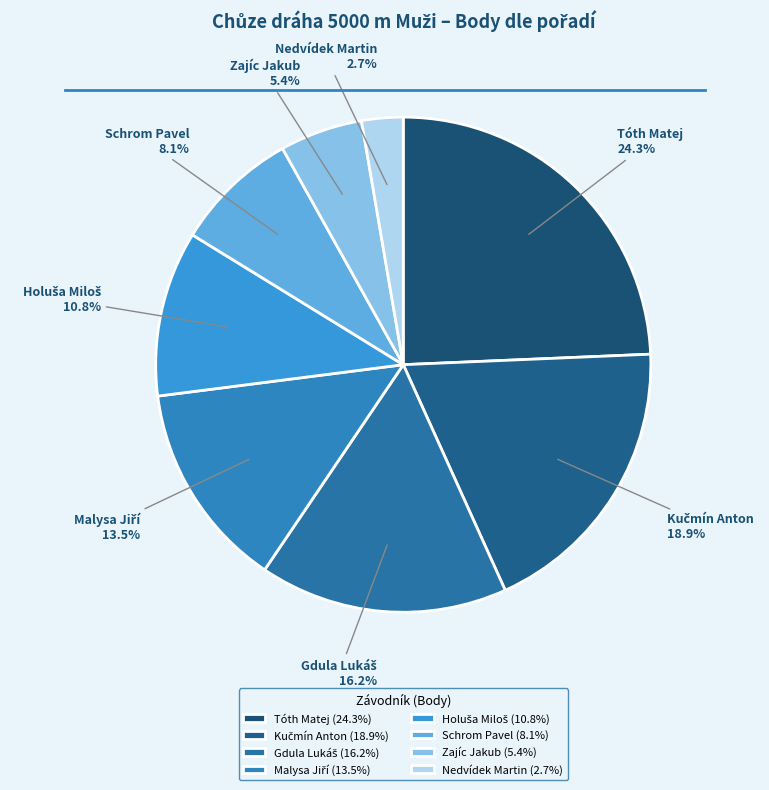

Count the number of slices in the pie.

8